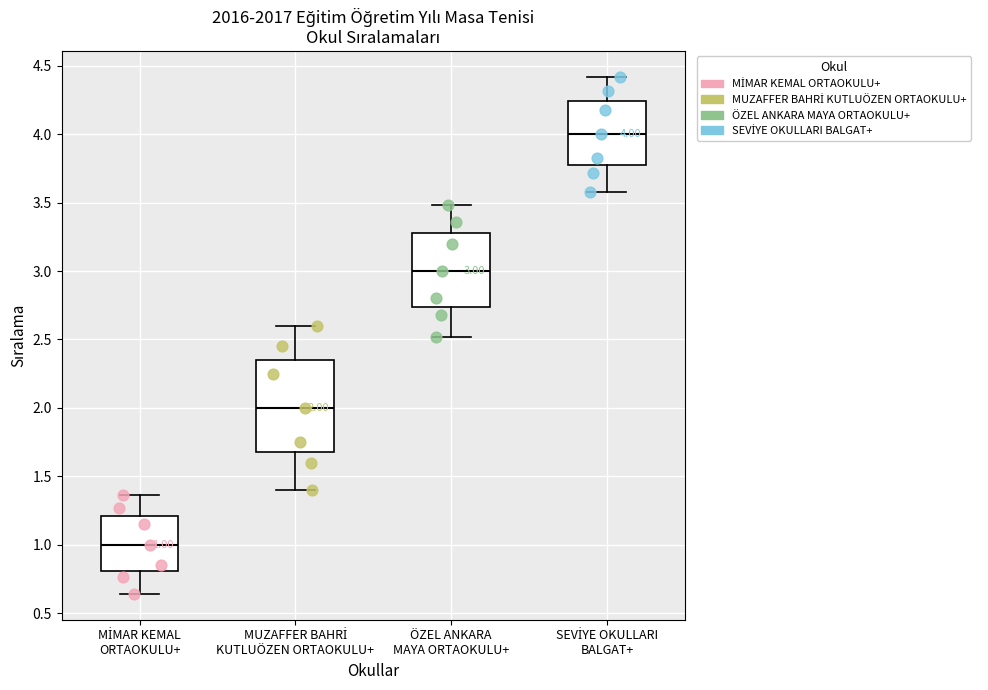

Which box is the tallest, from its lower edge to its upper edge?

MUZAFFER BAHRİ KUTLUÖZEN ORTAOKULU+